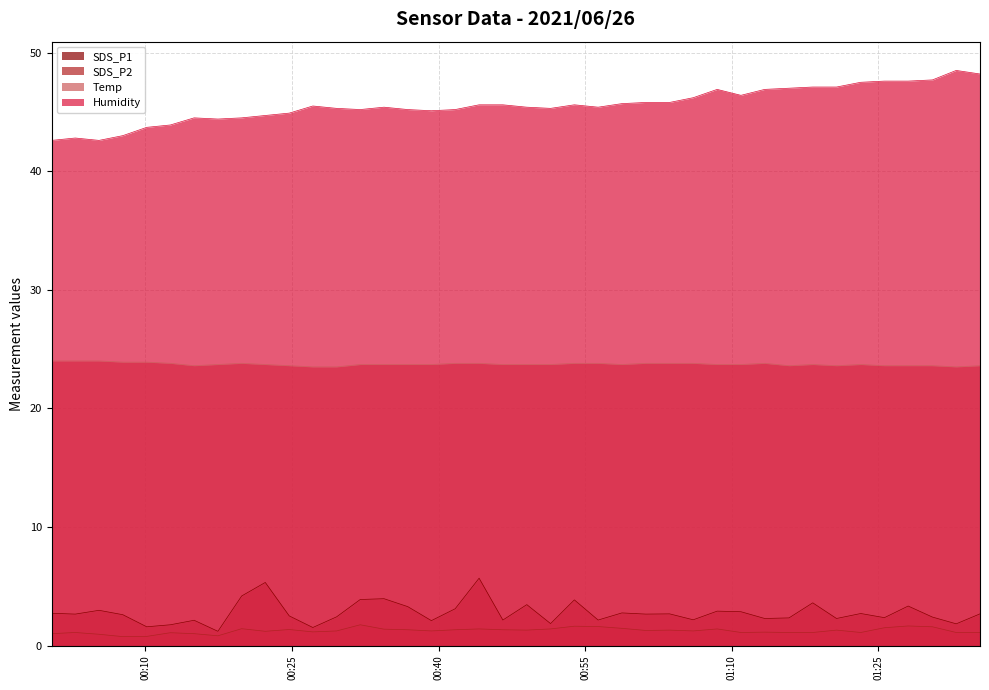

True or false: Humidity and Temp cross at least once.

False